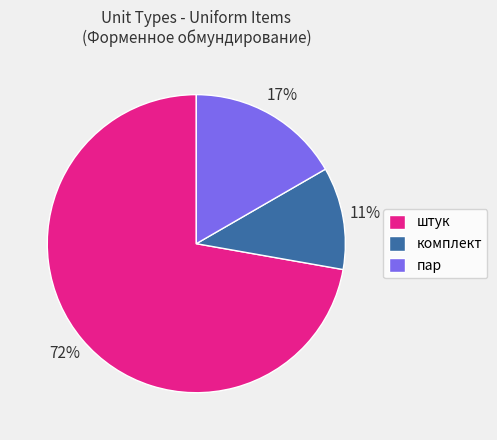

The штук slice represents 38% of the pie. True or false?

False